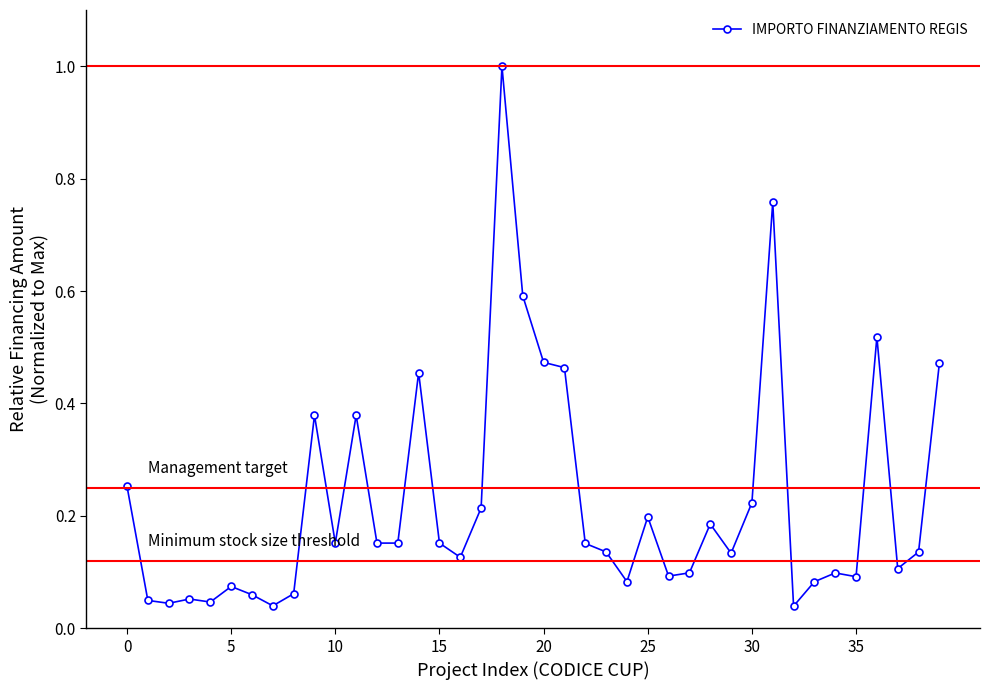

True or false: the data has more than 0 interior local peaks.

True